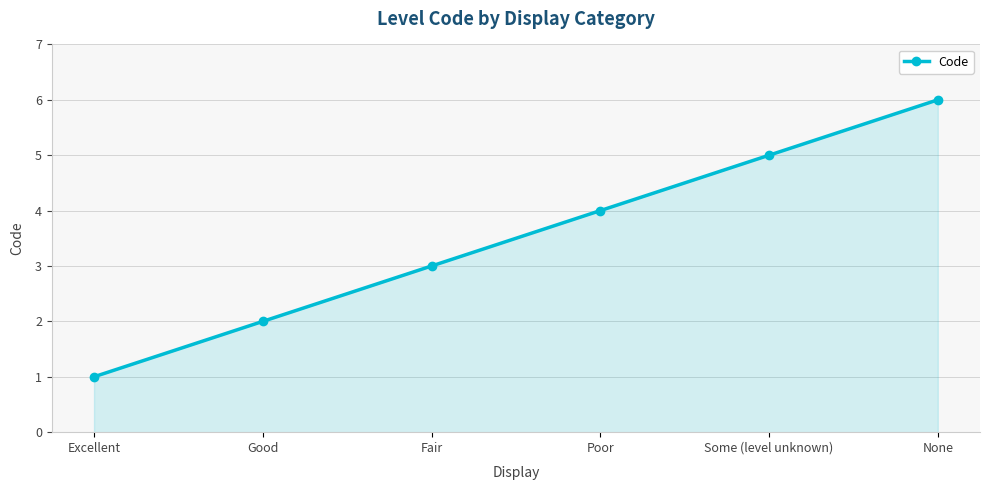

Approximately how many times larger is the value at Poor compared to Excellent?

4.0